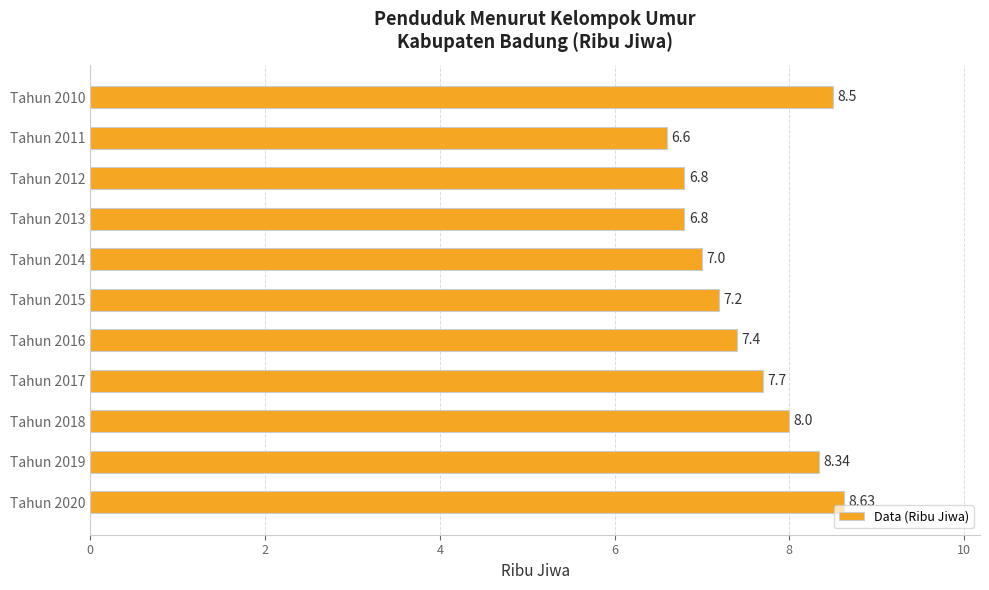

What is the difference between the maximum and minimum values?

2.0